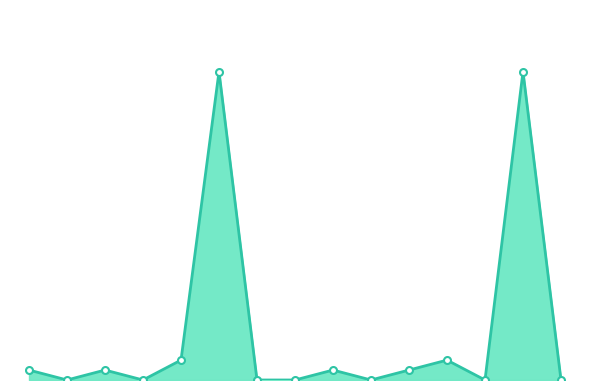

Reading left to right, extract all data points from this chart.

Afrika=1	Nordafrika=0	Subsahara=1	Amerika=0	Asien=2	Europa=31	Ozeanien=0	Herkunft unbekannt=0	Eritrea=1	Kongo DR=0	Total Afrika=1	Afghanistan=2	Sri Lanka=0	Ukraine=31	Total Europa=0